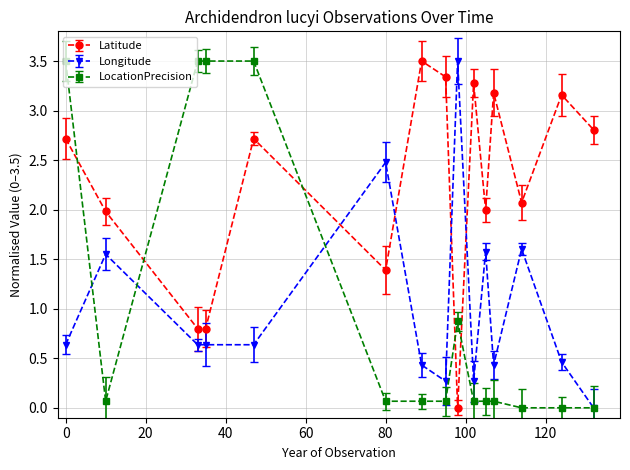

Which series has the largest total across all categories?

Latitude